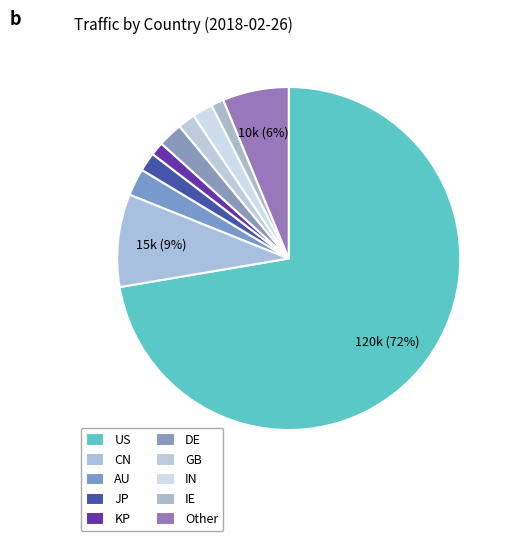

How many slices are in this pie chart?

10